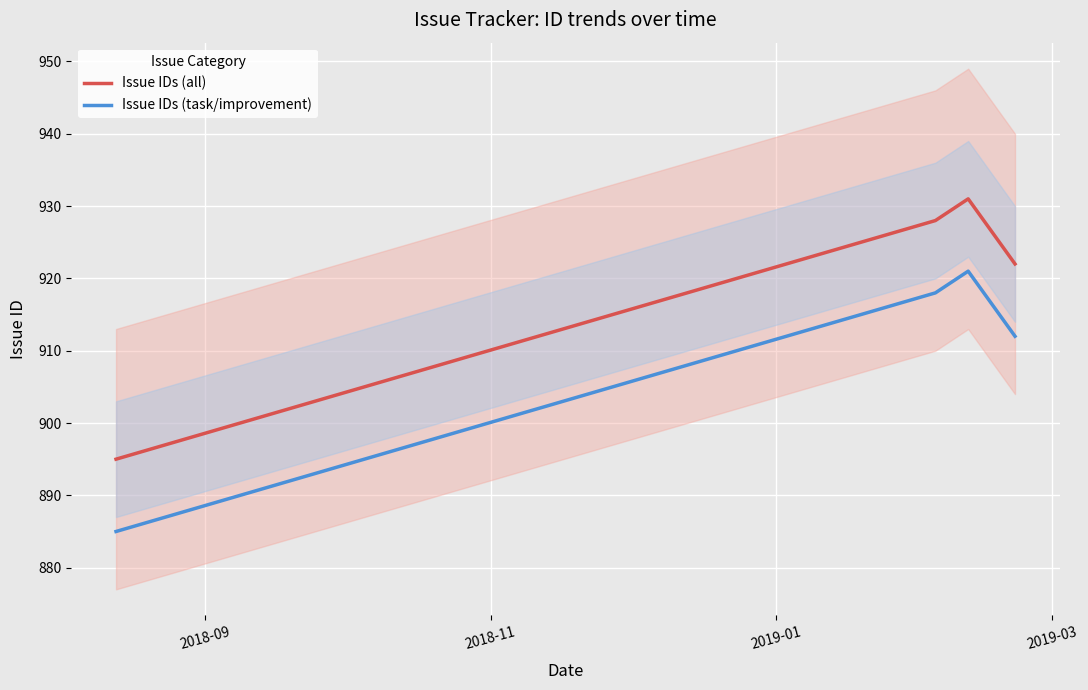

How many data points in Issue IDs (all) are less than 928?

2